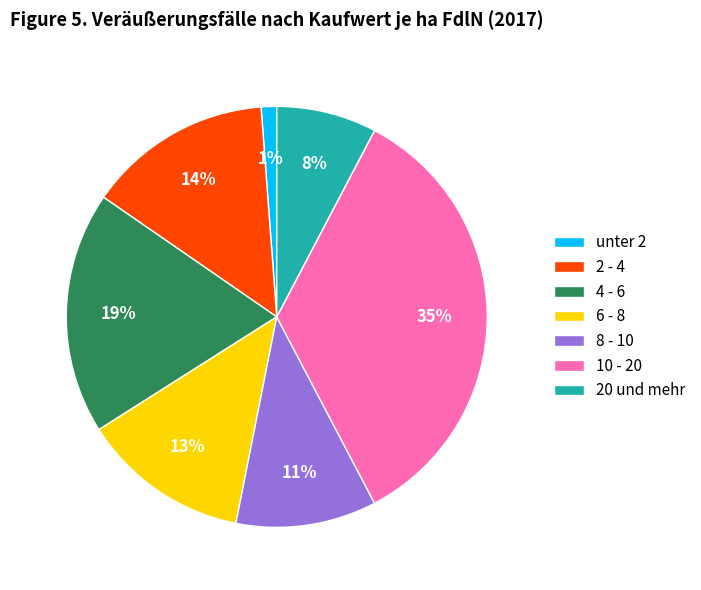

The 10 - 20 slice represents 27% of the pie. True or false?

False